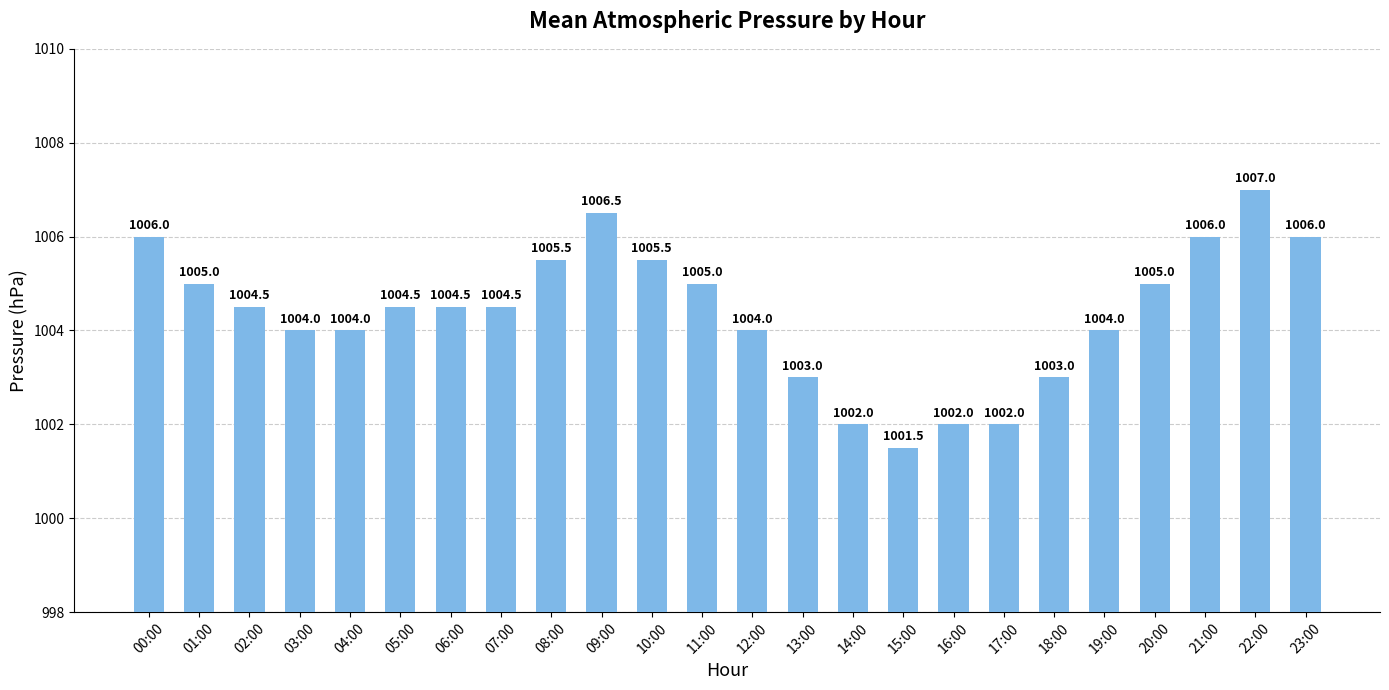

What is the maximum value shown in the chart?

1007.0